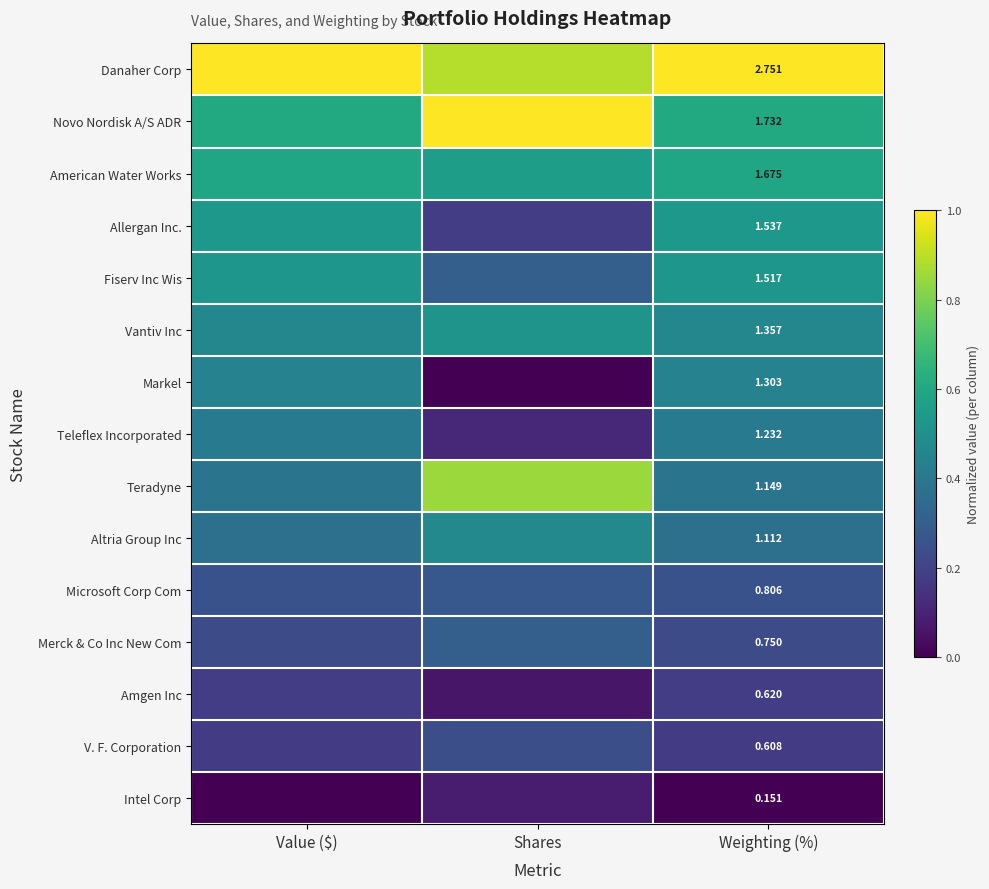

What is the difference between the Danaher Corp values at Value ($) and Shares?

0.1